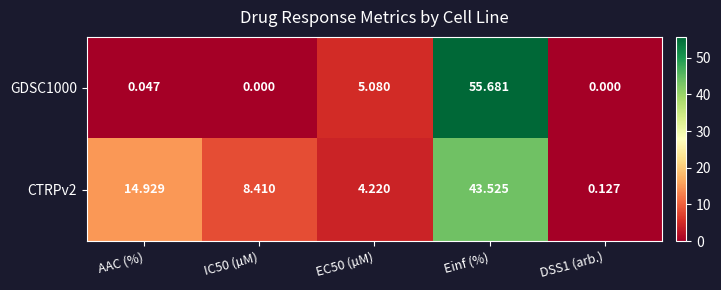

At which label does CTRPv2 first exceed 8?

AAC (%)